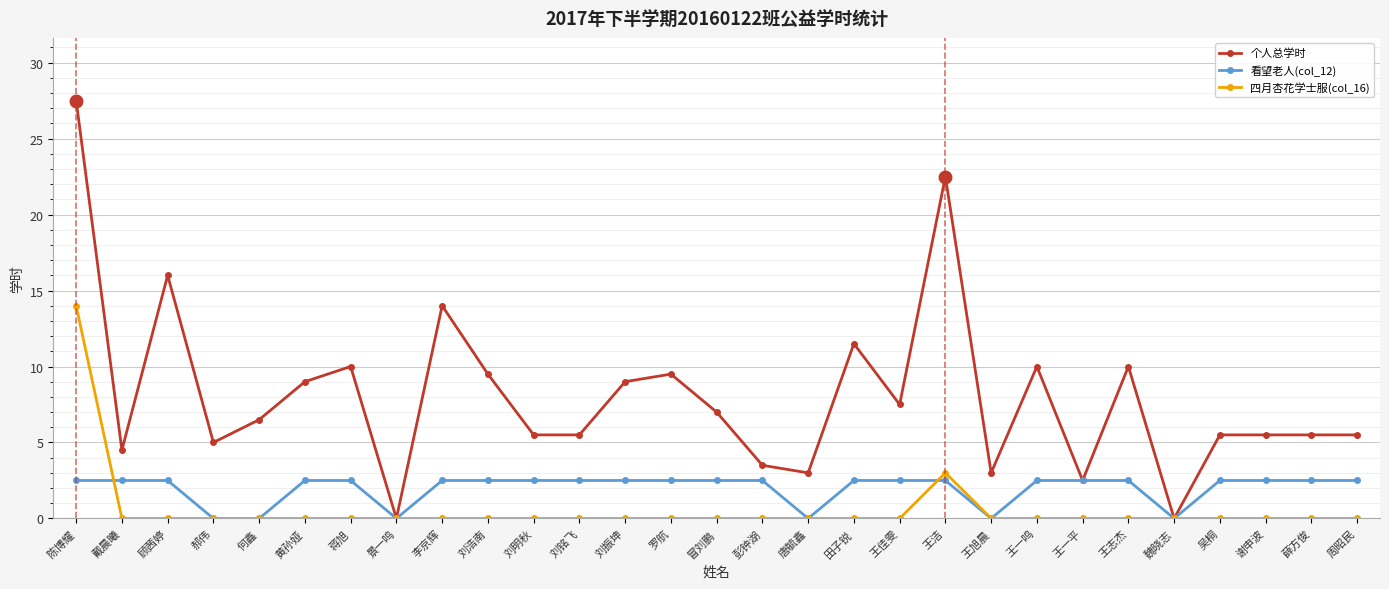

Is it true that 看望老人(col_12) equals 0.0 at 景一鸣?

True